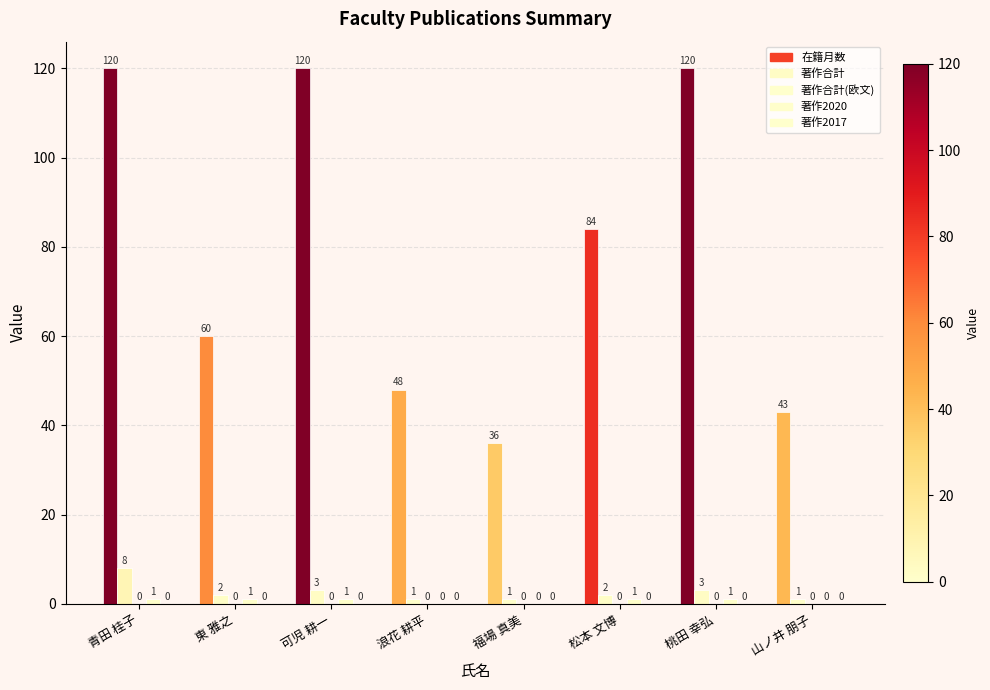

Between 青田 桂子 and 桃田 幸弘, which is larger?

青田 桂子